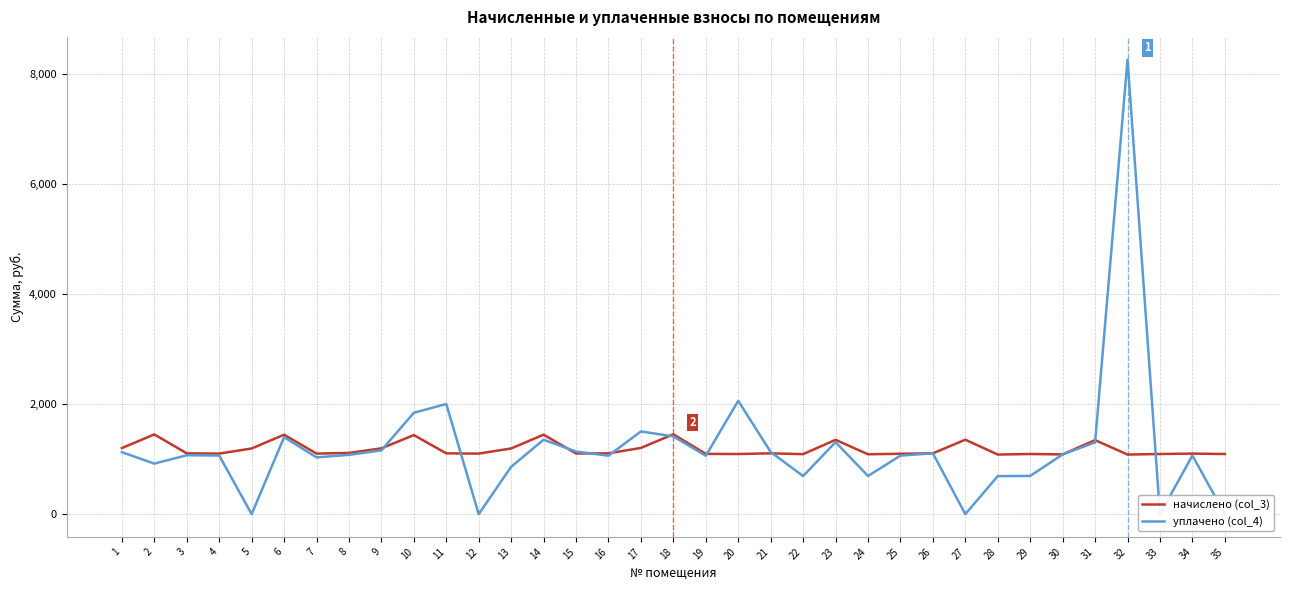

True or false: уплачено (col_4) has a value of 401.5 at 13.

False